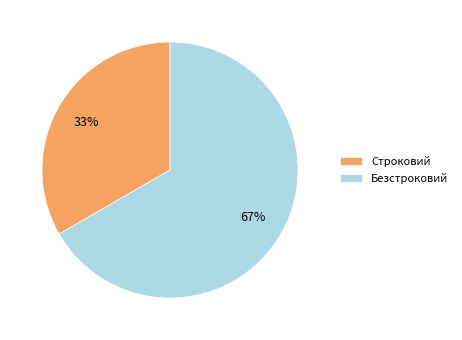

What is the ratio of the value at Строковий to the value at Безстроковий?

0.5